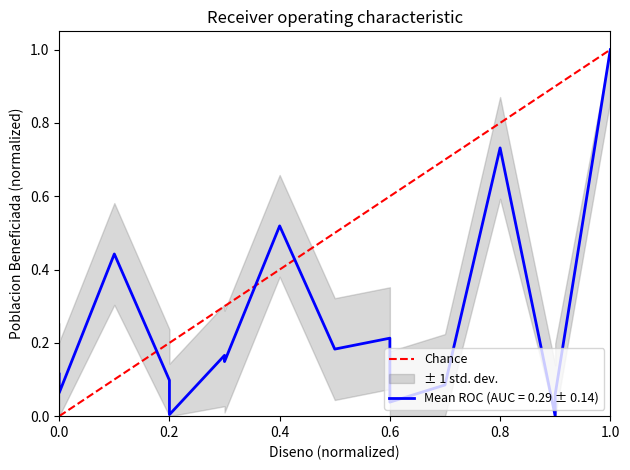

The value at 0.0 is -1. True or false?

False